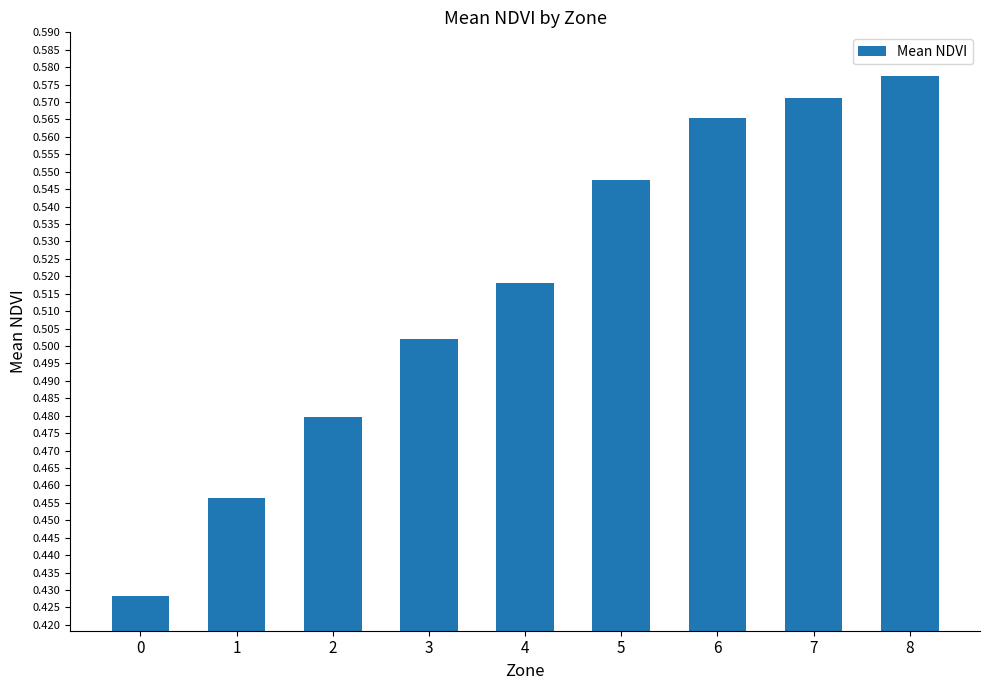

The value at 8 is 0.8. True or false?

False